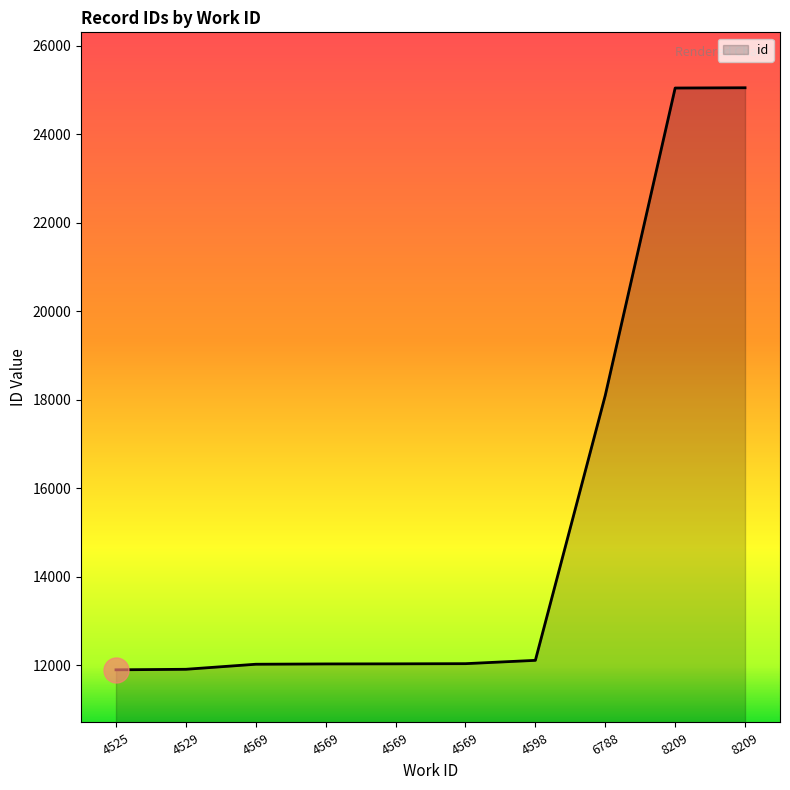

What is the value of the 9th point from the left?

25042